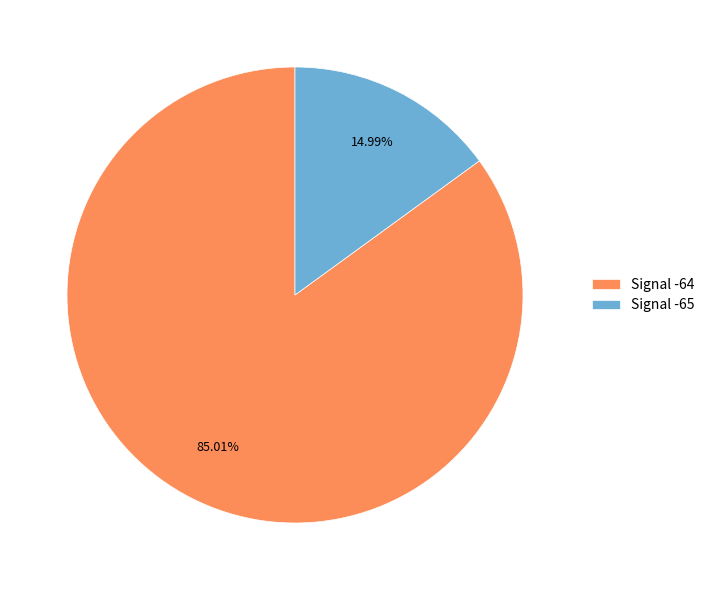

Is the sum of Signal -65 and Signal -64 greater than half?

Yes